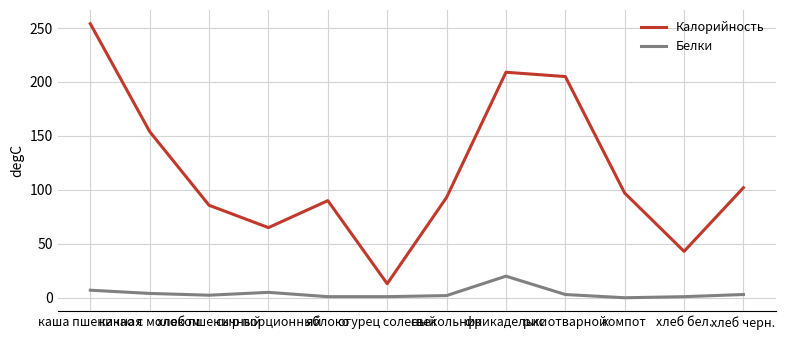

At how many categories does at least one series exceed 0?

12